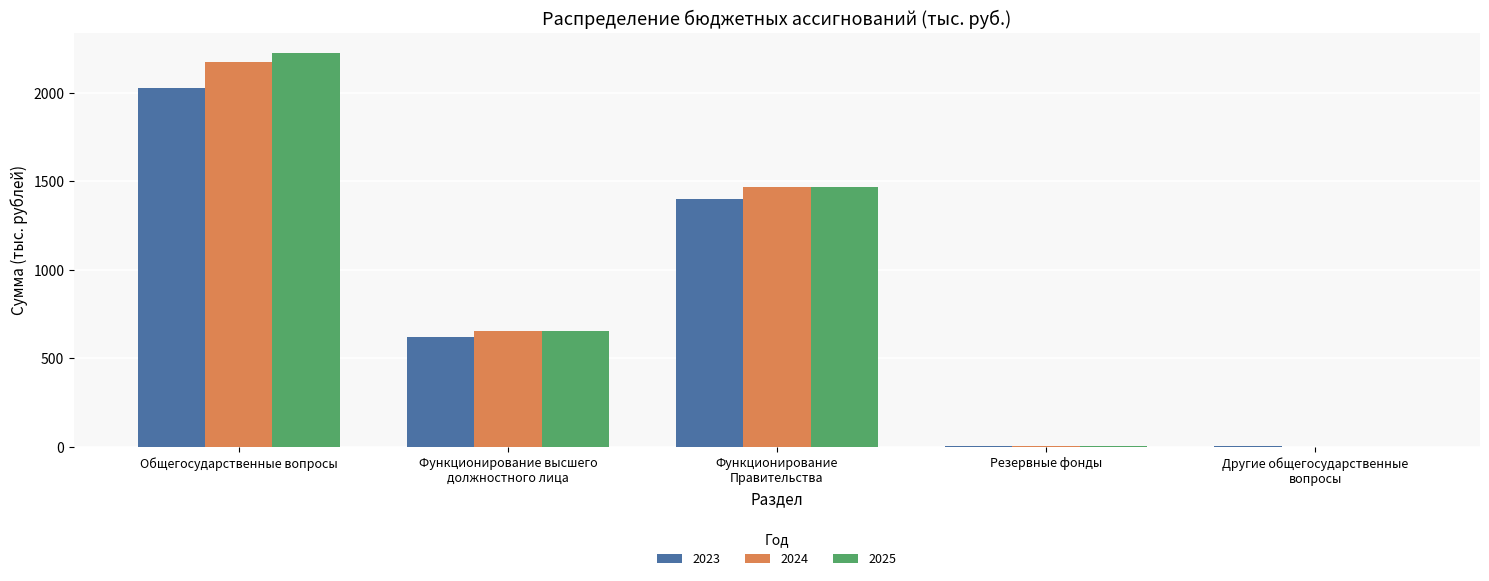

At which label does 2025 reach its peak?

Общегосударственные вопросы